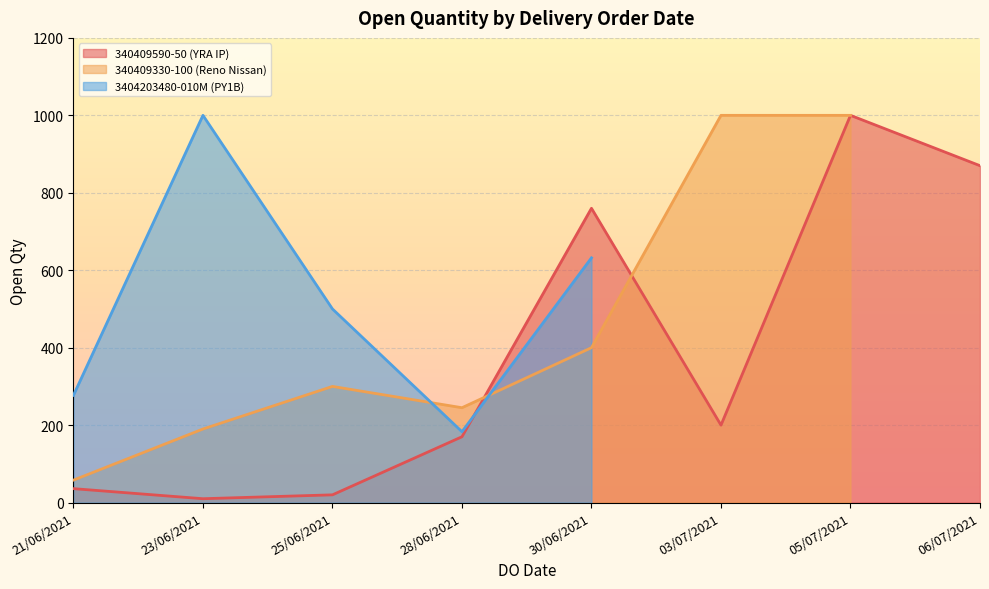

How many data points are less than 277?

10